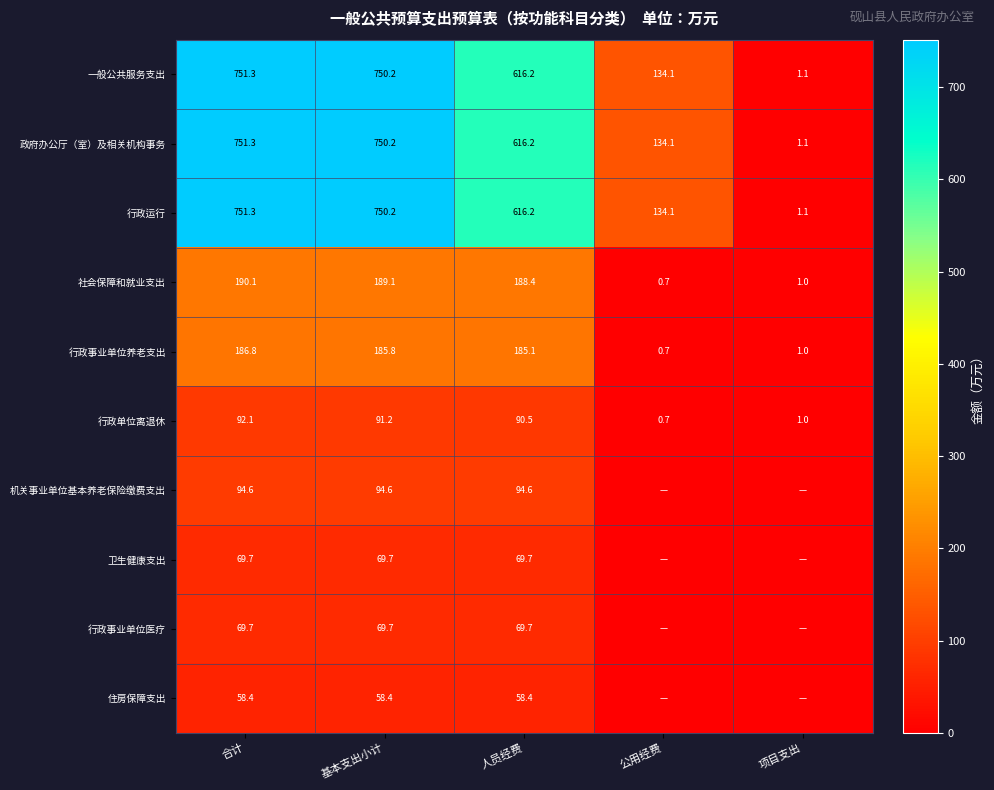

Is the value of 住房保障支出 at 人员经费 greater than the value of 社会保障和就业支出 at 公用经费?

Yes